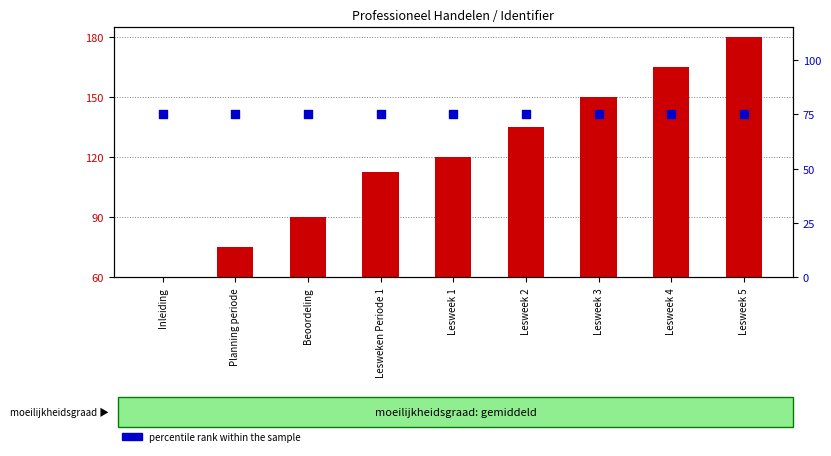

What is the total value across all series at Lesweek 4?

240.0